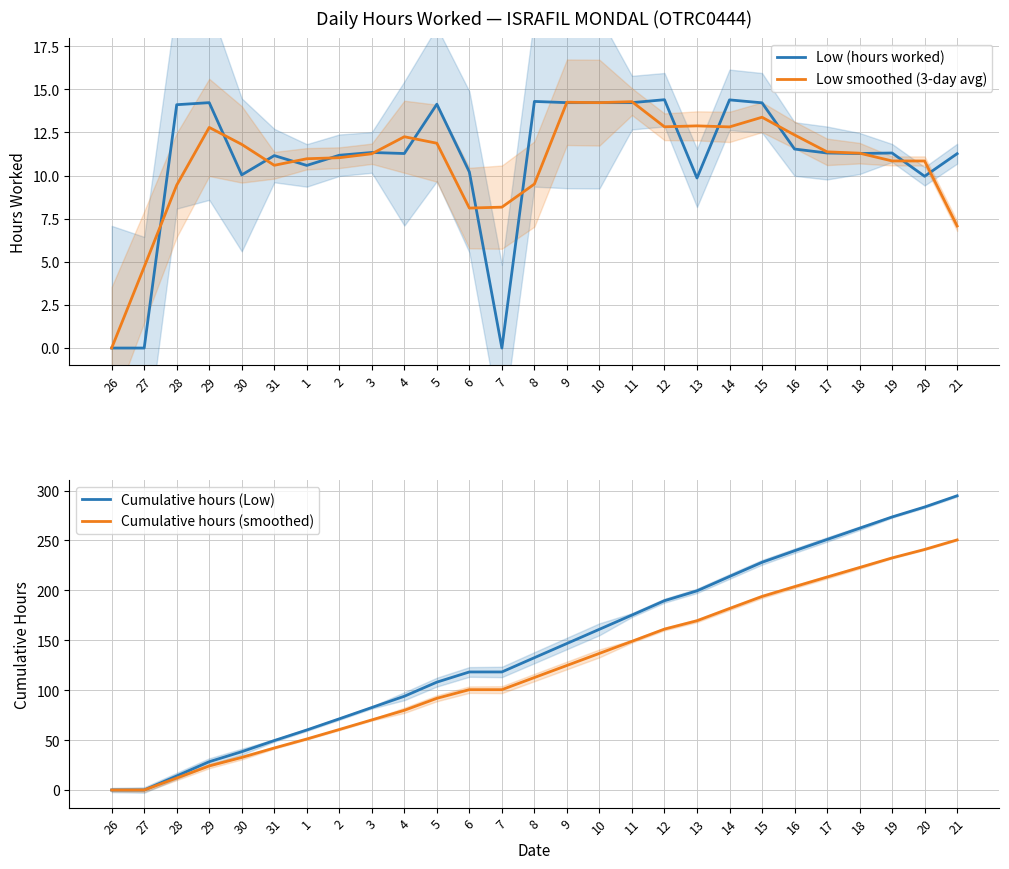

What is the highest value of the Low smoothed (3-day avg) series?

14.3